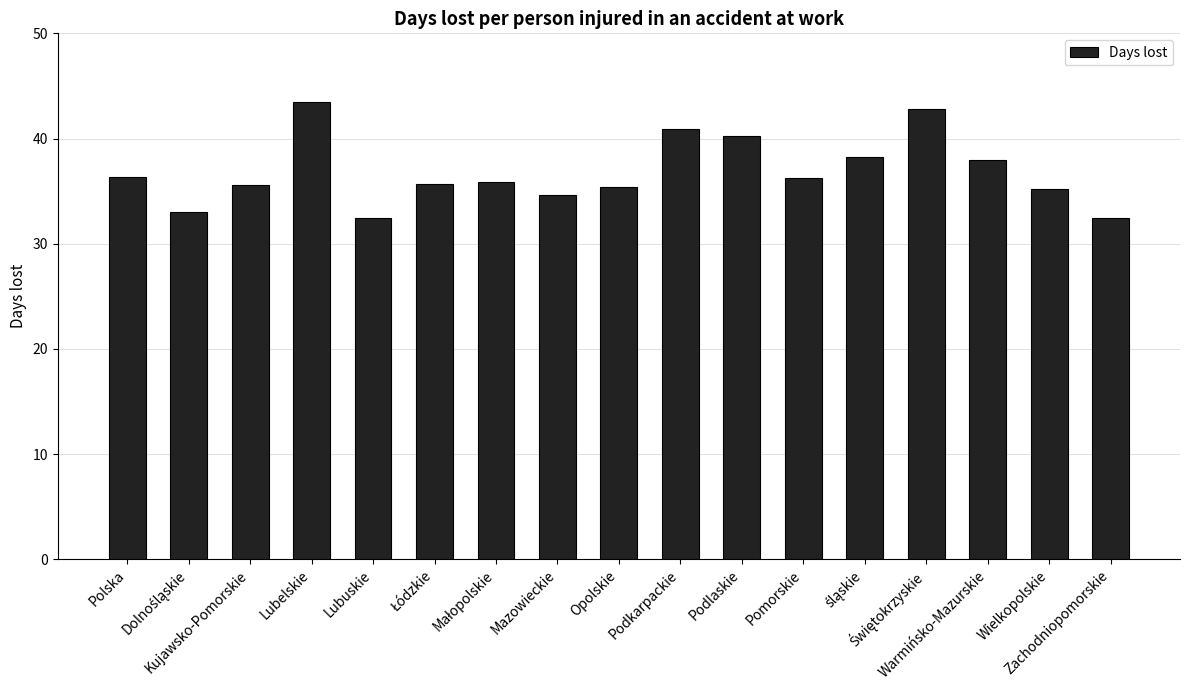

How many series are shown in this chart?

1